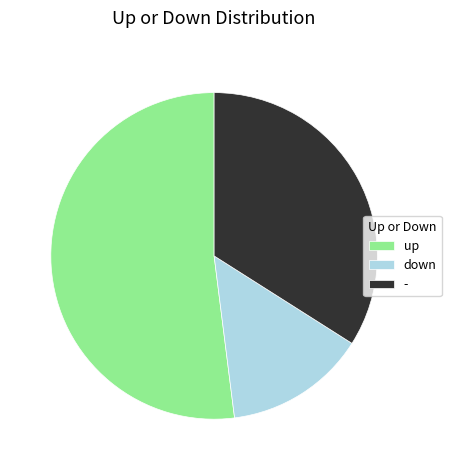

Is up the majority of the pie?

Yes